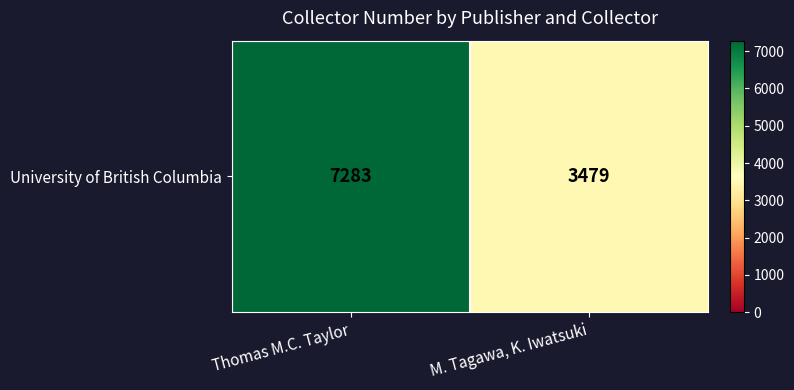

Rank the categories by value from lowest to highest.

M. Tagawa, K. Iwatsuki, Thomas M.C. Taylor